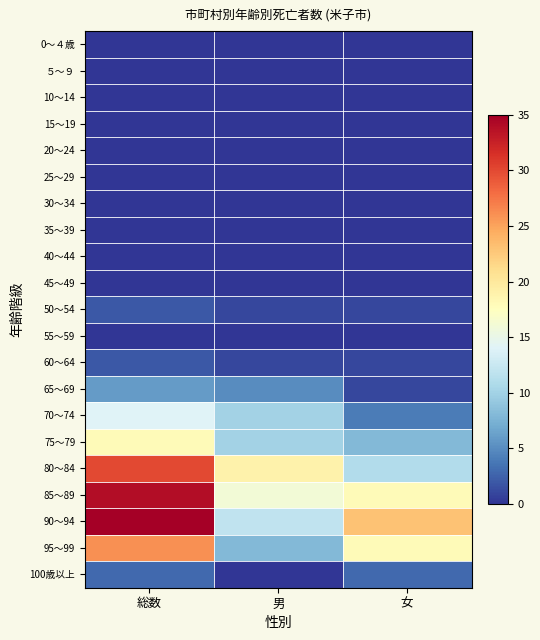

At 総数, list the series in order from largest to smallest.

90～94, 85～89, 80～84, 95～99, 75～79, 70～74, 65～69, 100歳以上, 50～54, 60～64, 0～４歳, ５～９, 10～14, 15～19, 20～24, 25～29, 30～34, 35～39, 40～44, 45～49, 55～59